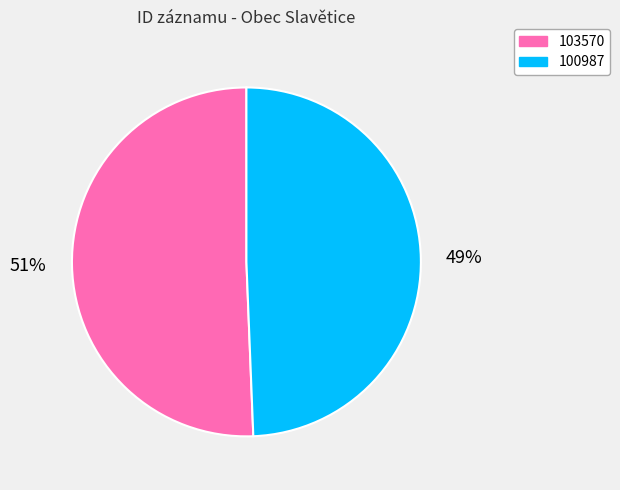

Rank the categories by value from lowest to highest.

100987, 103570